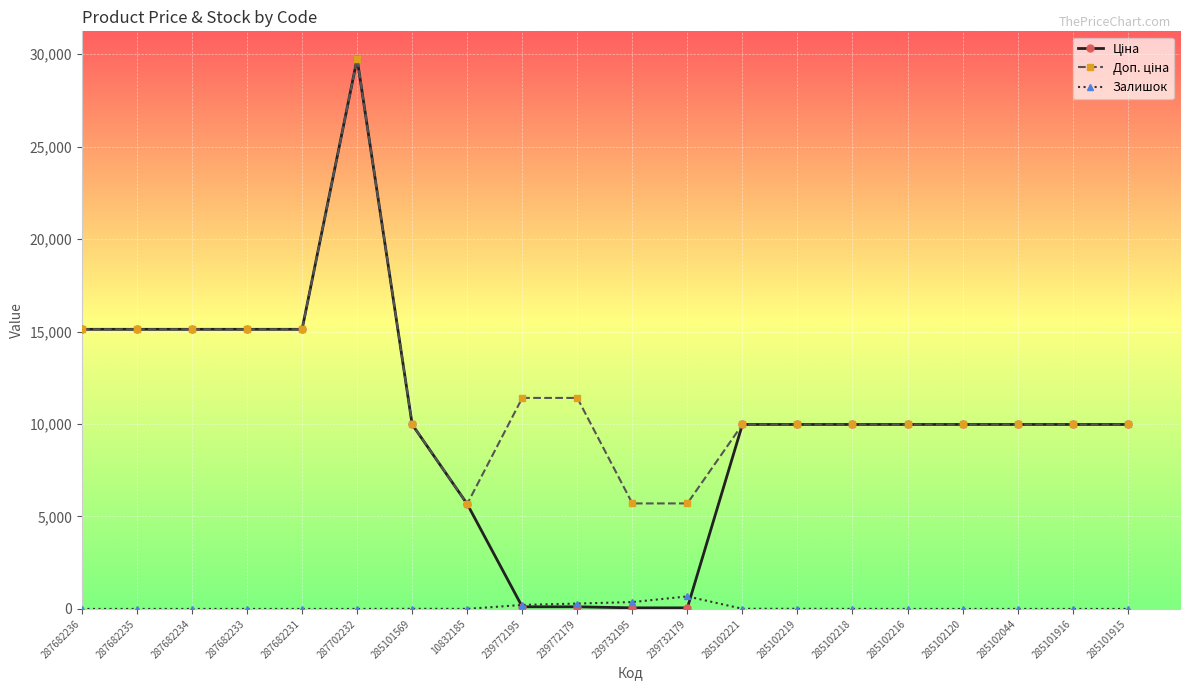

The value of Залишок at 239732179 is 676.0. True or false?

True